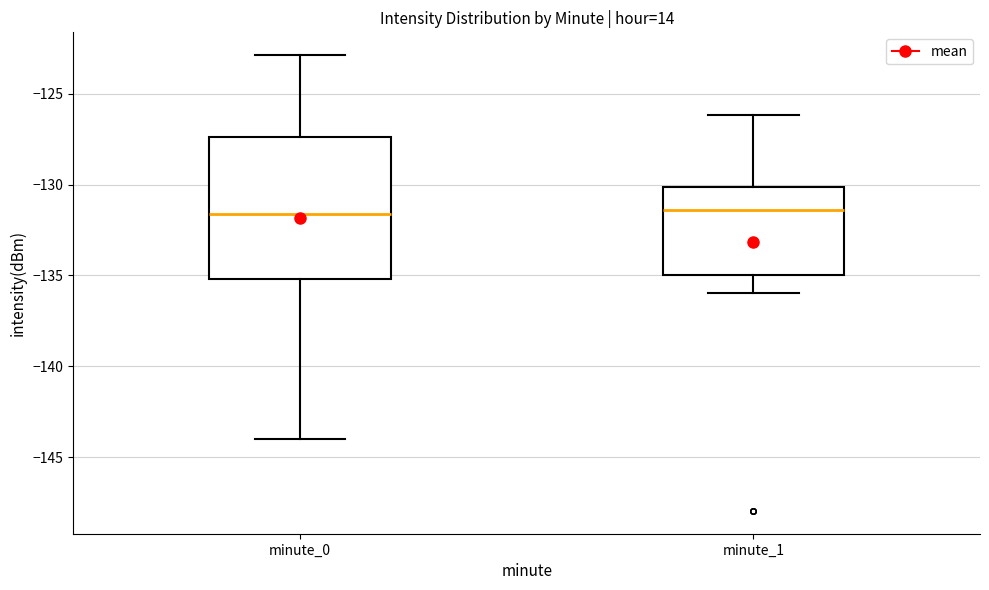

Where does the lower whisker of the box for minute_0 end on the y-axis? The values are not printed on the chart, so give them approximately, as read against the axis.

-144.0